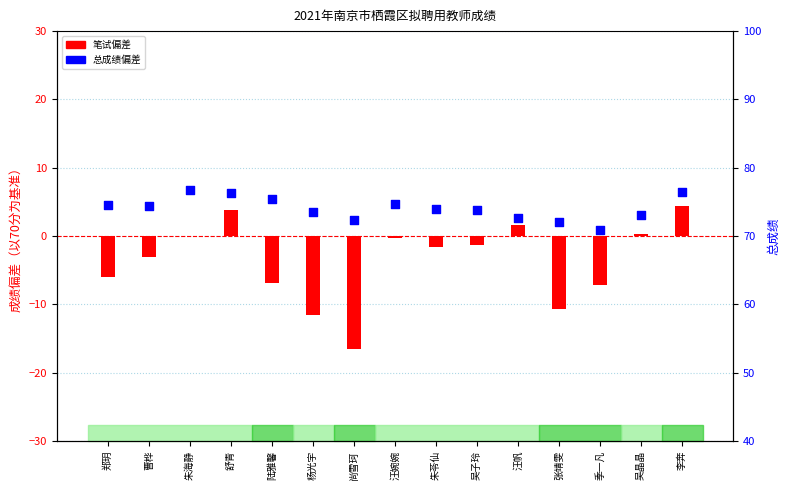

Between 汪婉婉 and 吴晶晶, which is larger?

汪婉婉